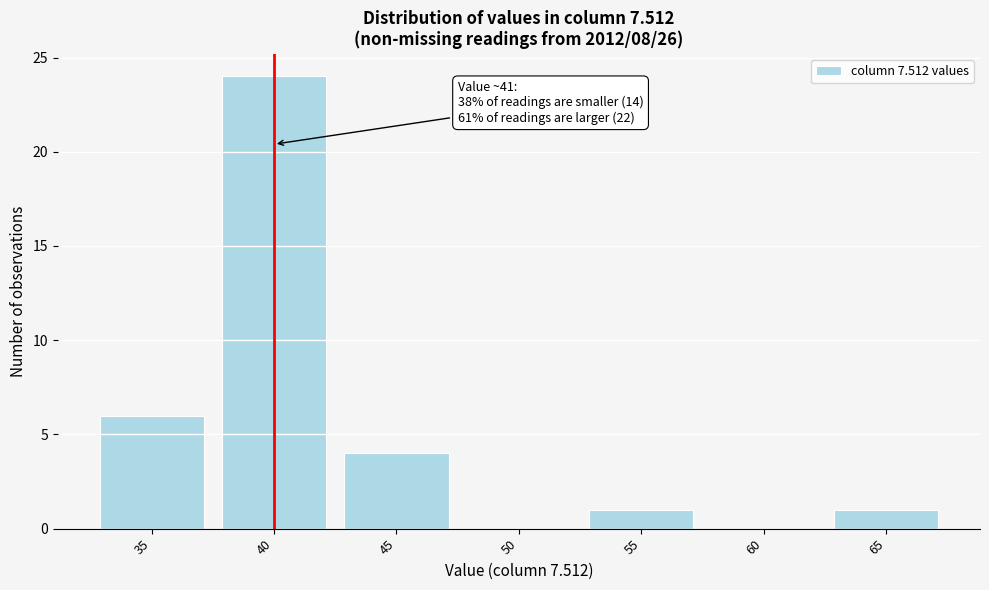

Reading left to right, extract all data points from this chart.

35=6	40=24	45=4	50=0	55=1	60=0	65=1